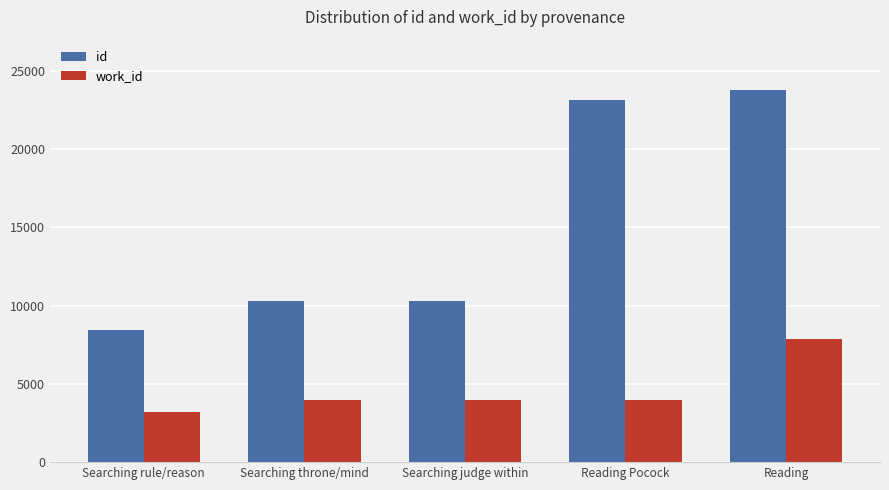

List the series in order of their overall mean, lowest first.

work_id, id